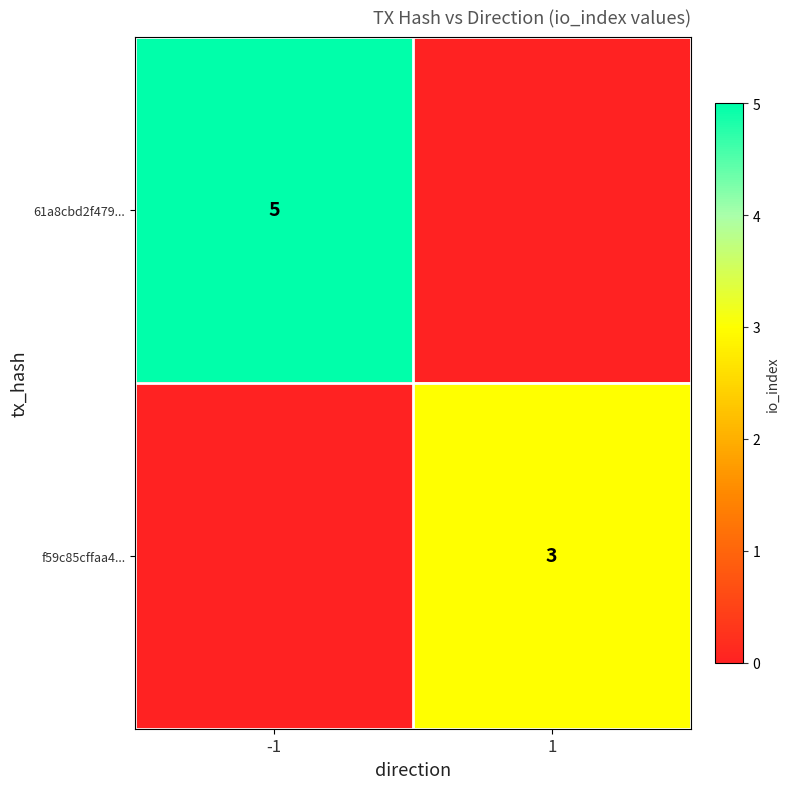

True or false: 61a8cbd2f479... has a value of 5 at -1.

True